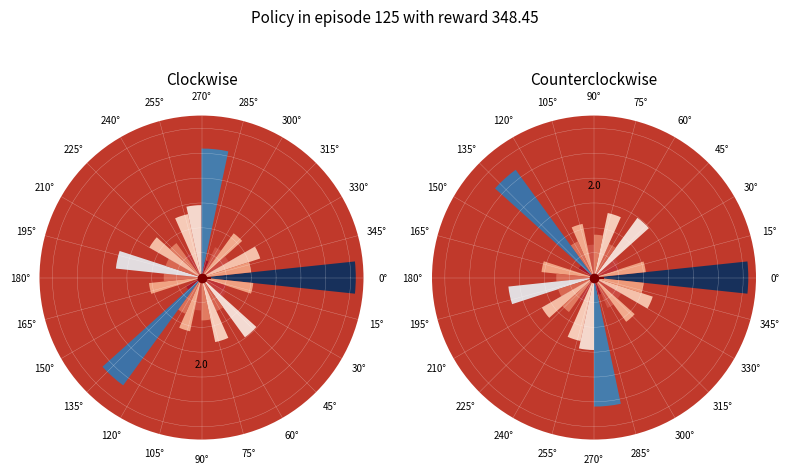

Is 45° the majority of the pie?

No